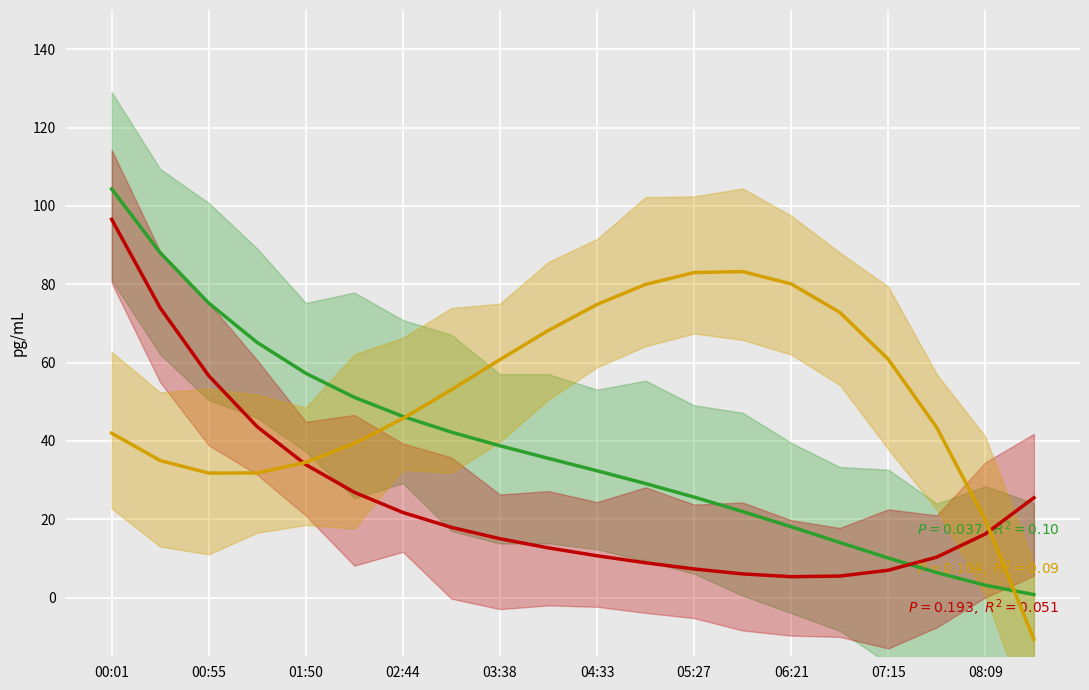

Rank the series at 03:38 from highest to lowest value.

humidity, pressure, temperature